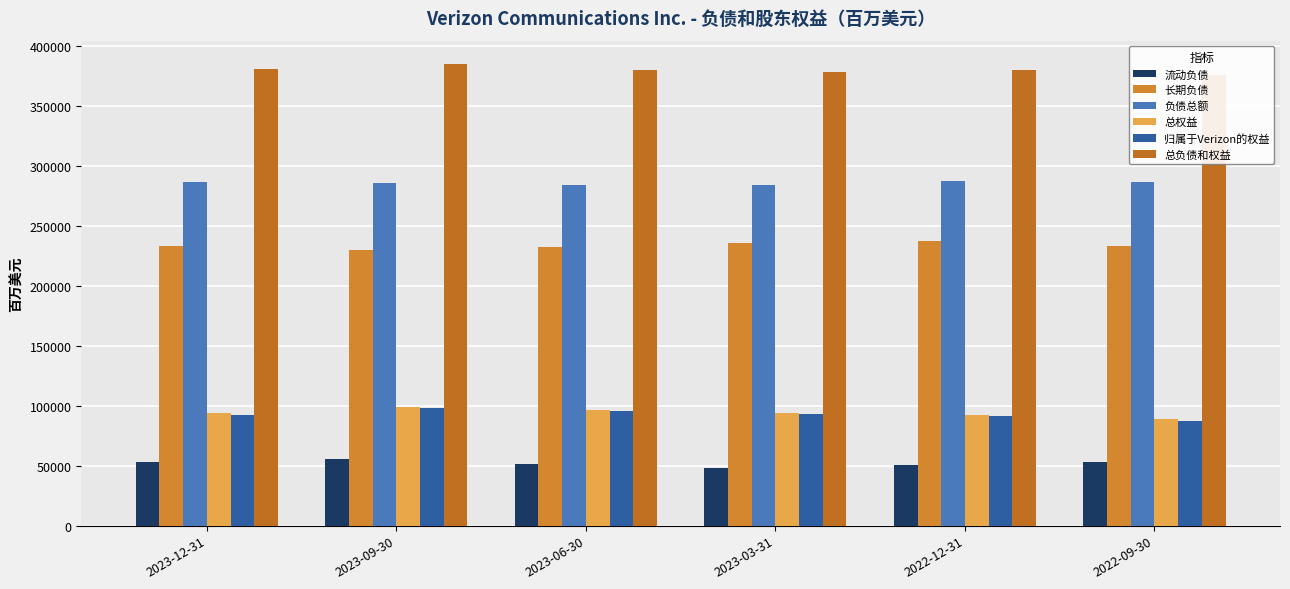

Reading right to left, what are all the values shown in this chart?

流动负债: 53141	50171	47768	51404	55677	53223
长期负债: 233166	237046	235729	232049	230065	233233
负债总额: 286307	287217	283497	283453	285742	286456
总权益: 88783	92463	94219	96502	99088	93799
归属于Verizon的权益: 87468	91144	92883	95193	97741	92430
总负债和权益: 375090	379680	377716	379955	384830	380255